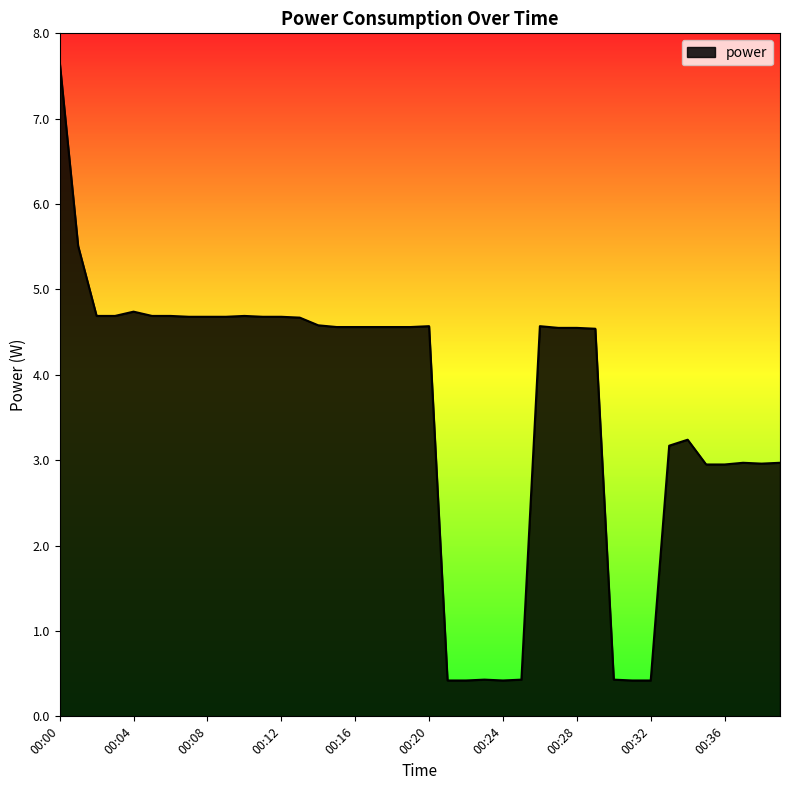

What is the greatest value displayed?

7.7